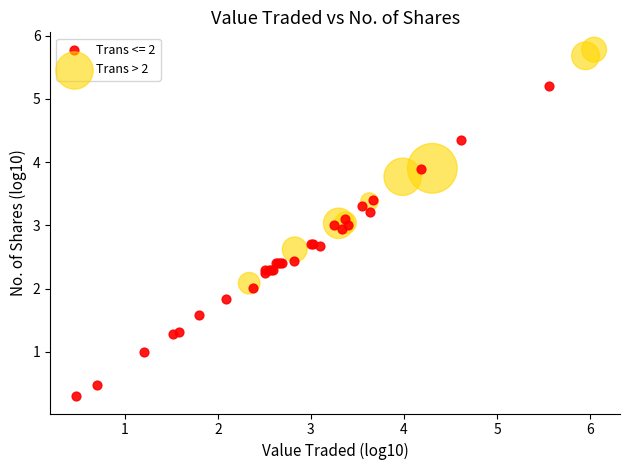

Which series contains the highest Y value?

Trans > 2